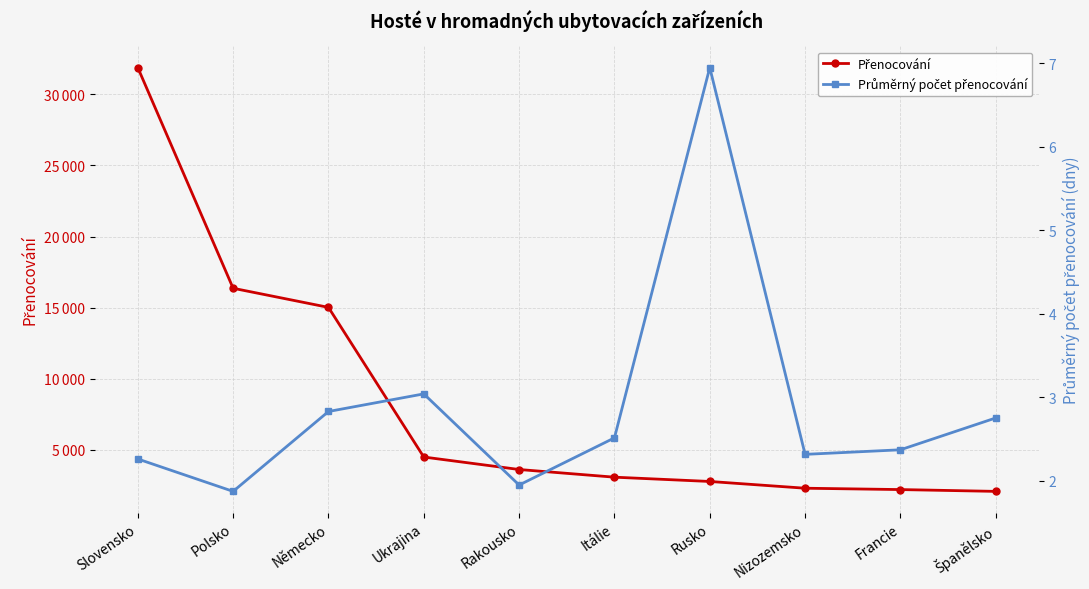

What is the label of the 8th point from the right?

Německo